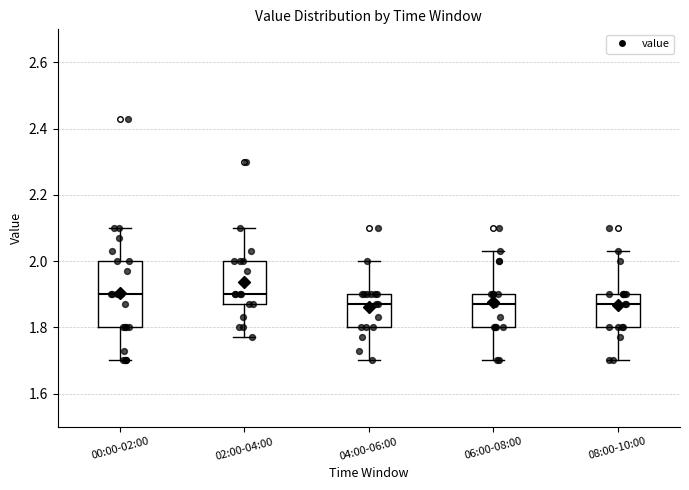

Reading left to right, transcribe this box plot: for each box, give where its median line is, the range the box spans, and where its two whiskers end, as read against the y-axis. The values are not printed on the chart, so give them approximately, as read against the axis.

00:00-02:00: median 1.90, box 1.80 to 2.00, whiskers 1.70 to 2.10
02:00-04:00: median 1.90, box 1.88 to 2.00, whiskers 1.78 to 2.10
04:00-06:00: median 1.88, box 1.80 to 1.90, whiskers 1.70 to 2.00
06:00-08:00: median 1.88, box 1.80 to 1.90, whiskers 1.70 to 2.04
08:00-10:00: median 1.88, box 1.80 to 1.90, whiskers 1.70 to 2.04